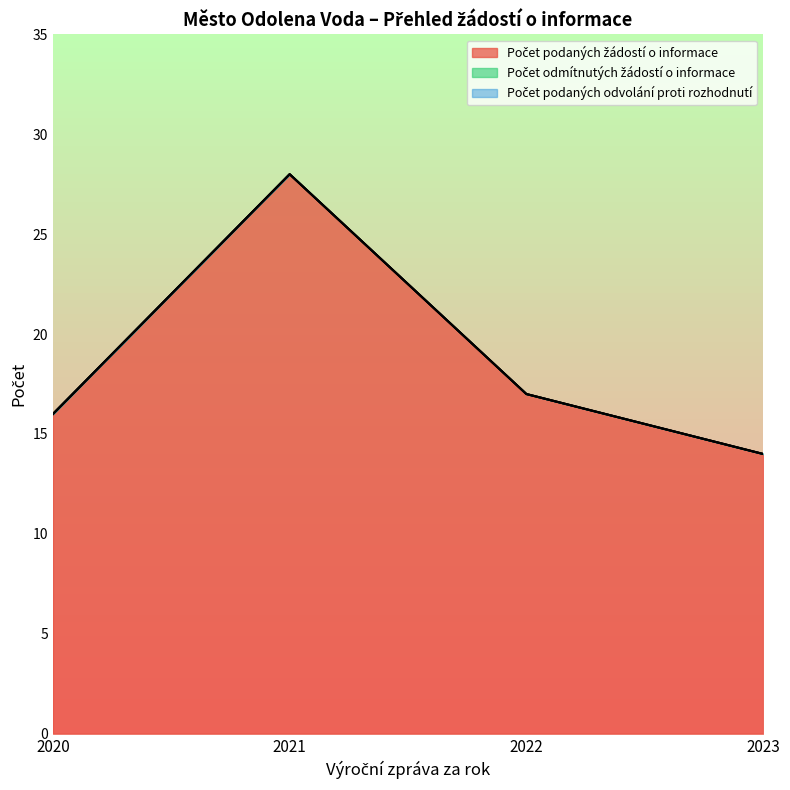

How many distinct data groups are displayed?

3